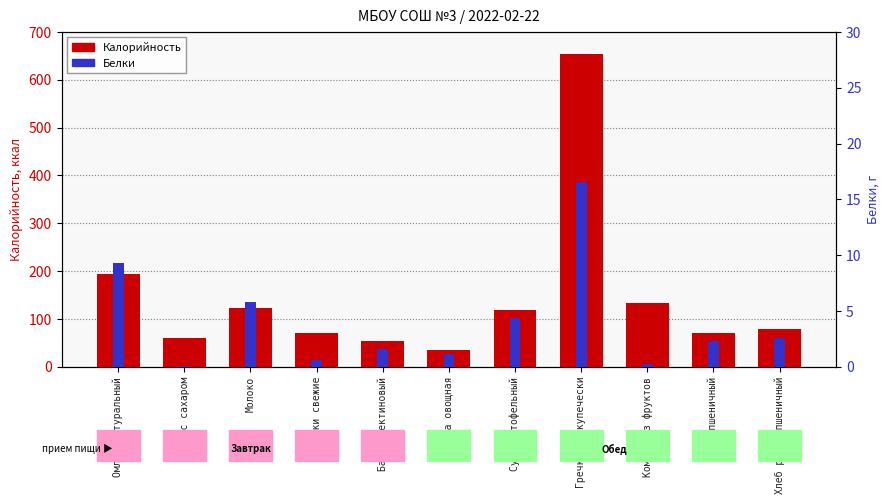

What are all the series names shown in the legend?

Калорийность, Белки